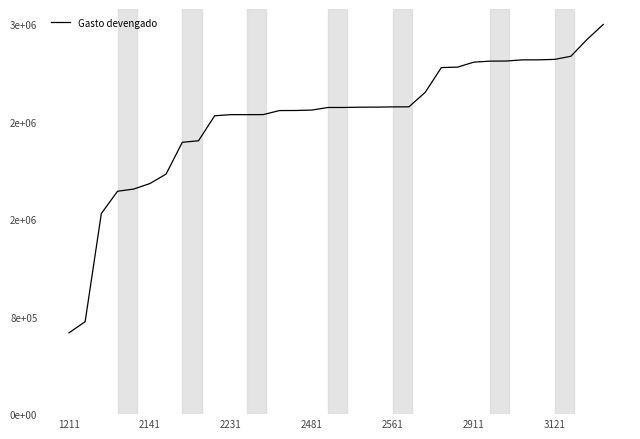

Does the chart have visible grid lines?

No